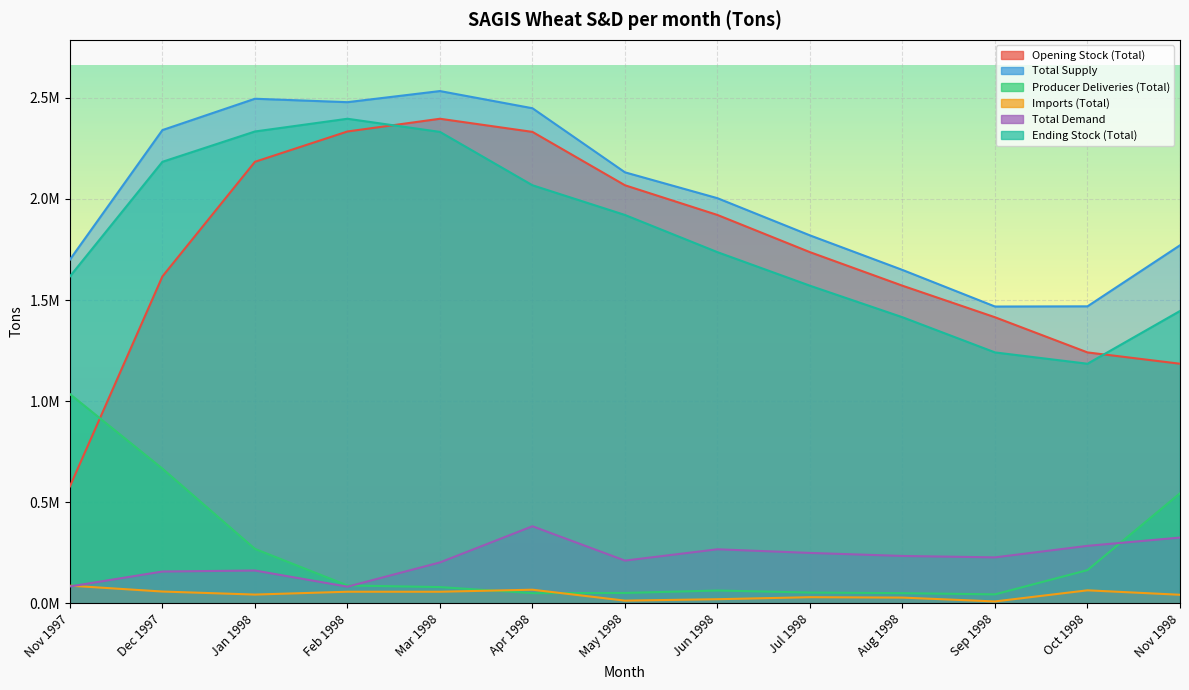

At Jan 1998, list the series in order from smallest to largest.

Imports (Total), Total Demand, Producer Deliveries (Total), Opening Stock (Total), Ending Stock (Total), Total Supply